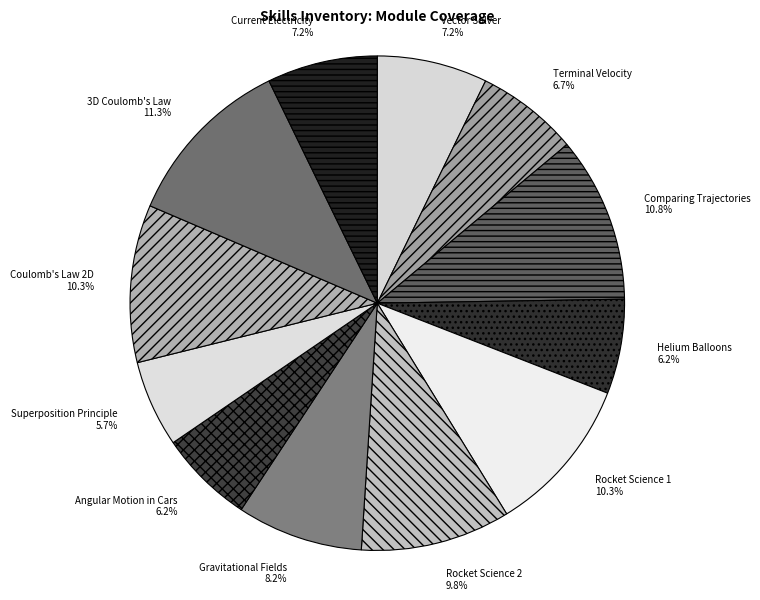

How much of the chart is everything except Coulomb's Law 2D?

89.7%